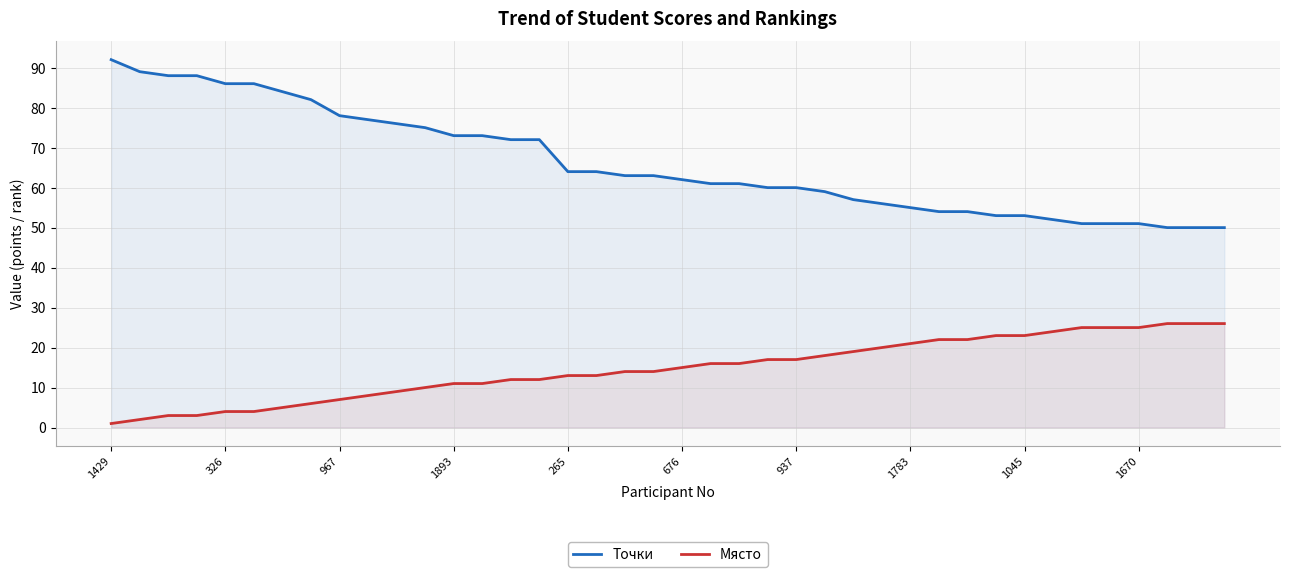

How many data points in Място are less than 15?

20